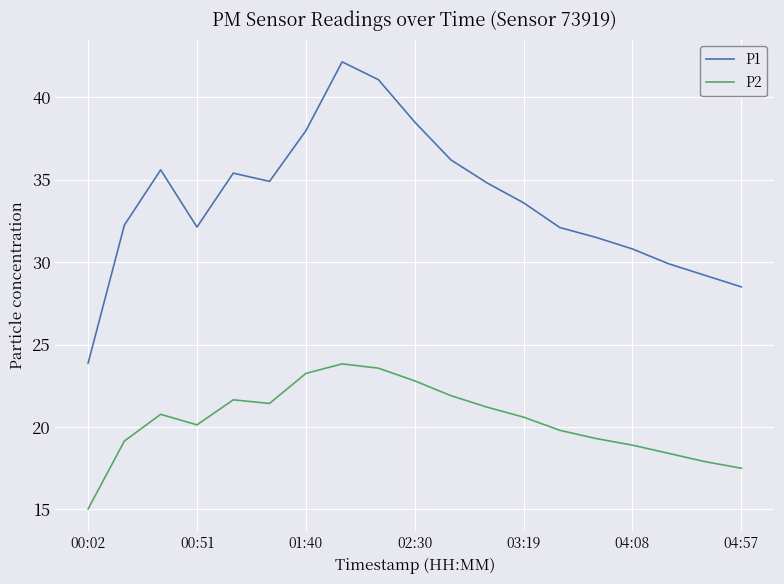

True or false: P2 and P1 intersect in this chart.

False